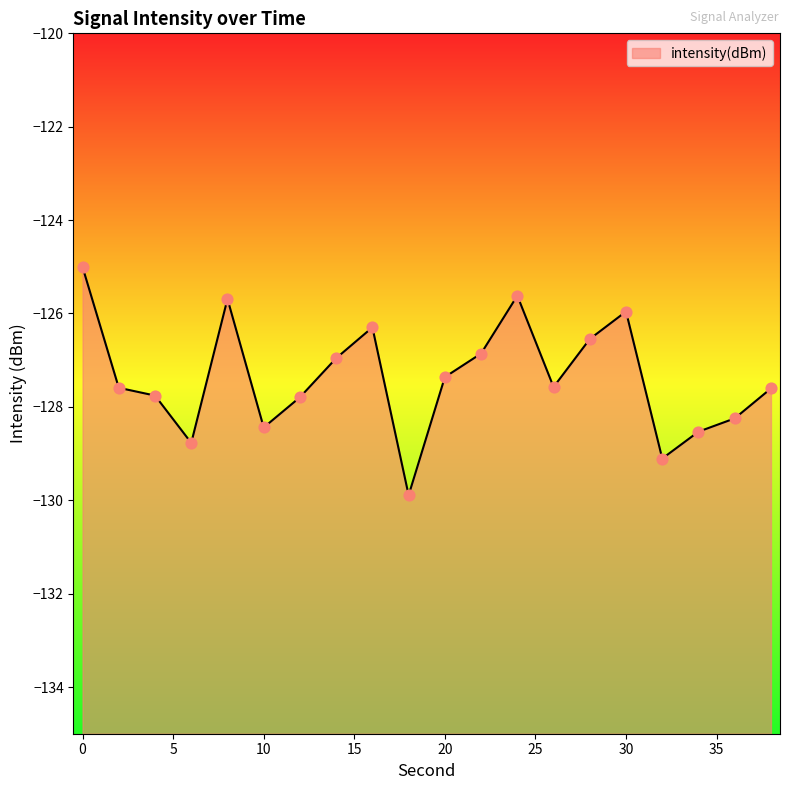

What is the change in value from 6 to 26?

+1.2